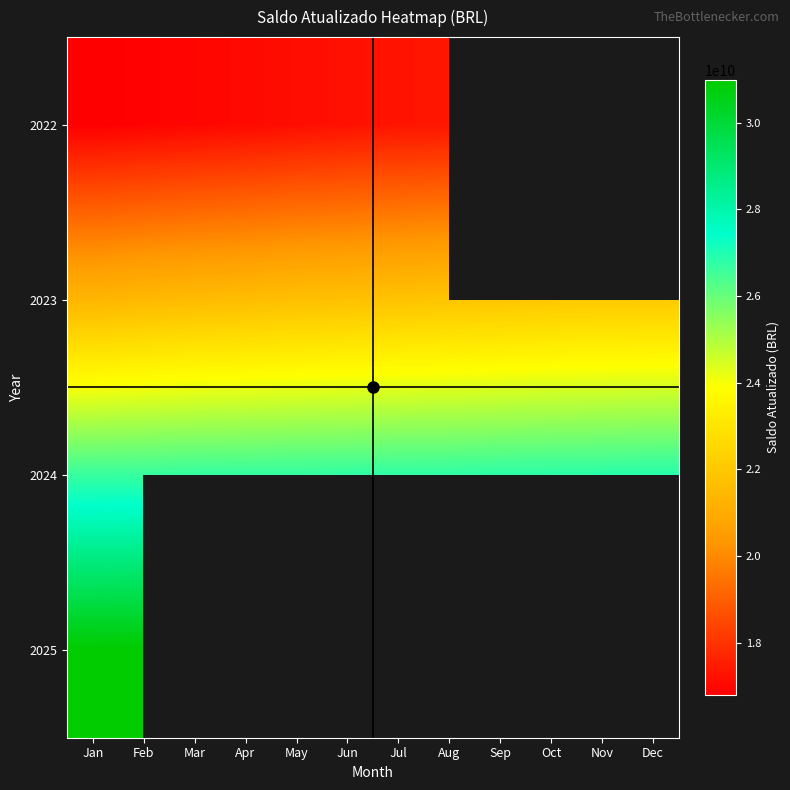

What is the difference between the maximum and minimum values in the 2025 series?

19865914.1